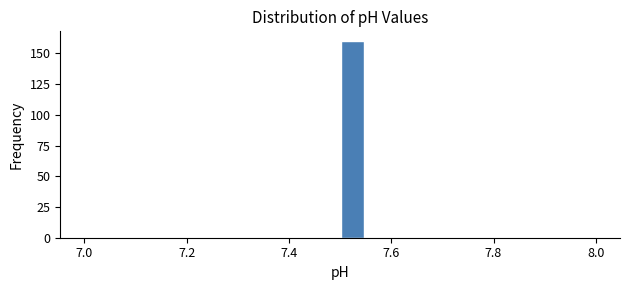

Read against the x-axis, roughly where is the centre of the tallest bar?

7.52